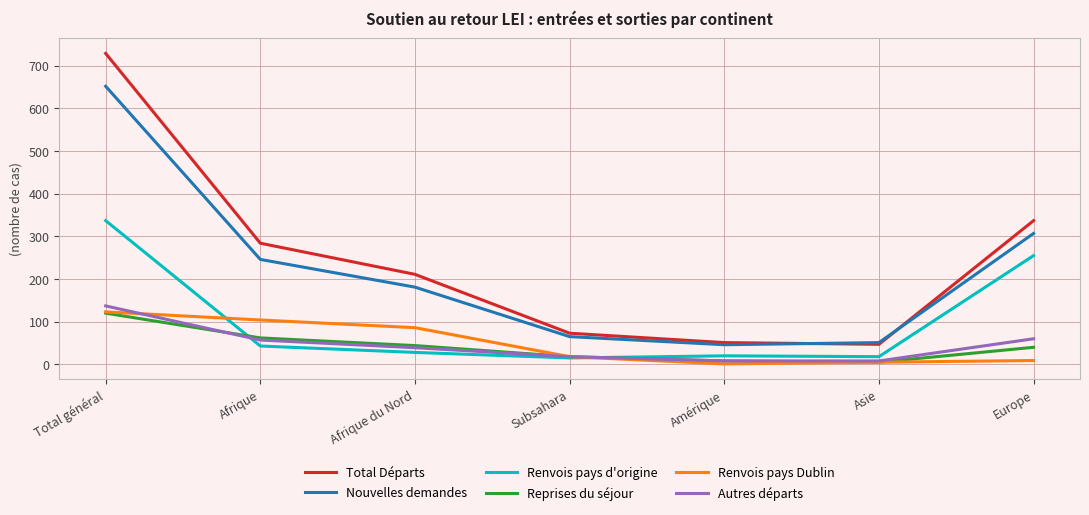

Which series has the widest spread of values?

Total Départs